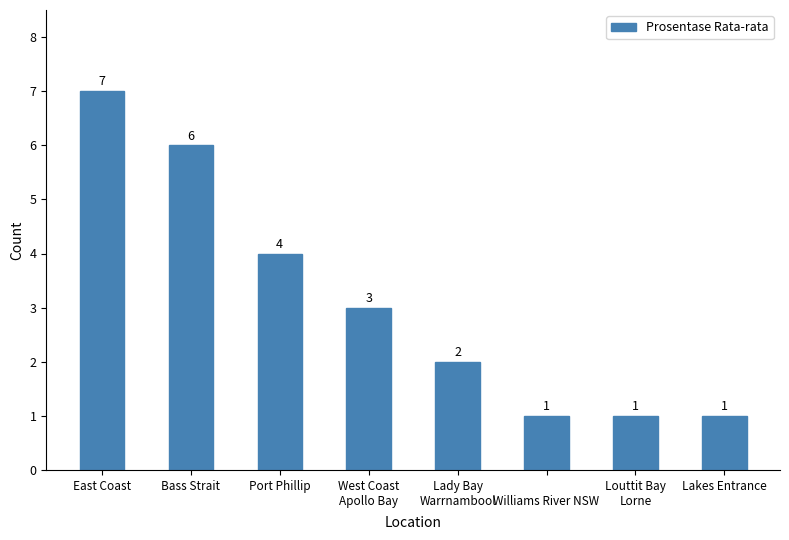

Approximately how many times larger is the value at 
Williams River NSW compared to Lady Bay
Warrnambool?

0.5